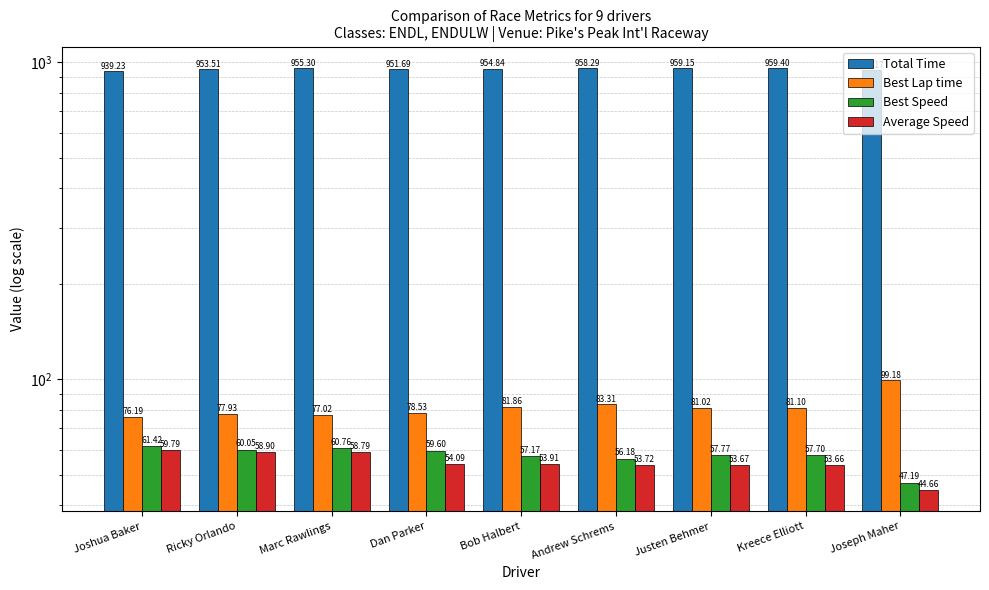

List the labels in order of Best Speed value, smallest first.

Joseph Maher, Andrew Schrems, Bob Halbert, Kreece Elliott, Justen Behmer, Dan Parker, Ricky Orlando, Marc Rawlings, Joshua Baker